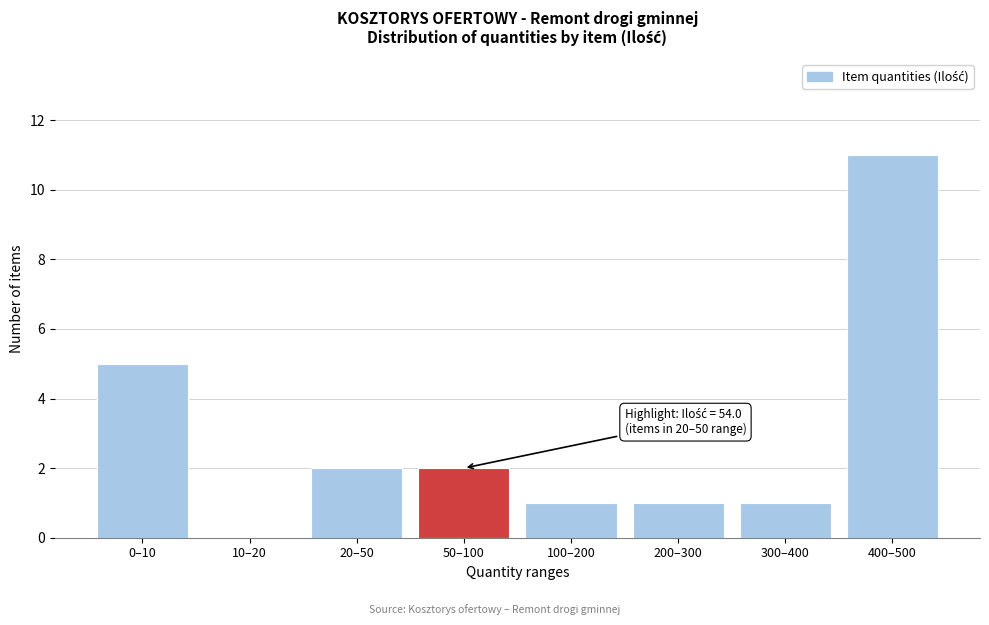

Reading left to right, transcribe all the data shown in this chart.

0–10=5	10–20=0	20–50=2	50–100=2	100–200=1	200–300=1	300–400=1	400–500=11